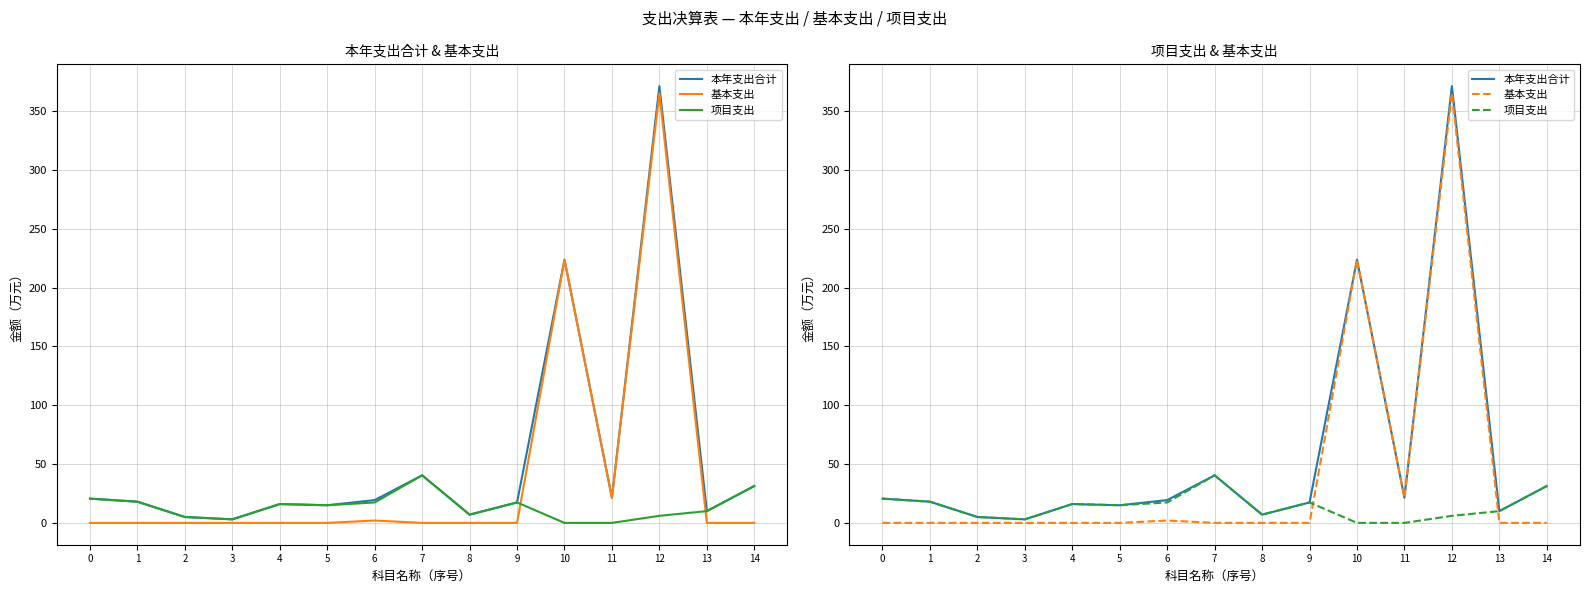

What is the value of the 基本支出 point at the 13th from the left?

365.2